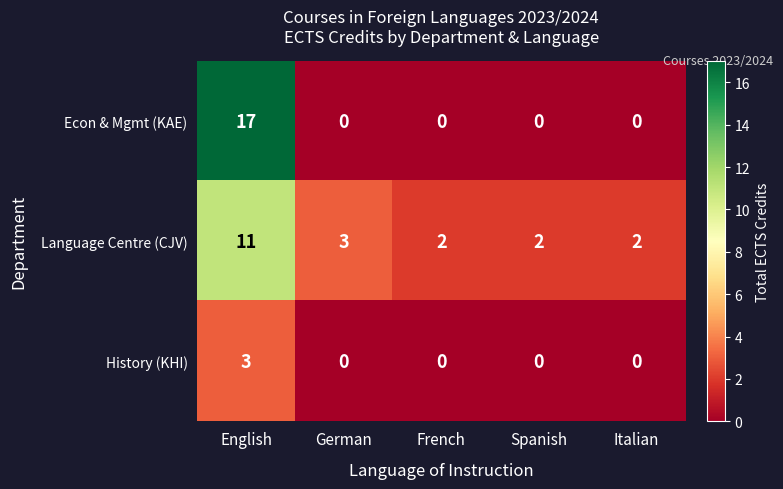

How many Language Centre (CJV) values are between 2 and 3?

4